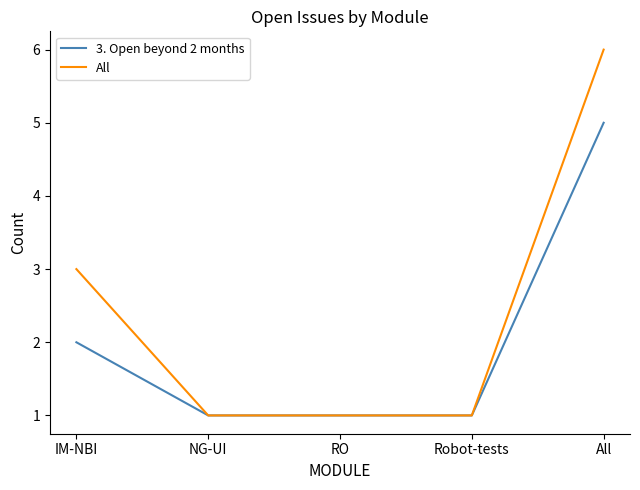

How many lines are shown in the chart?

2